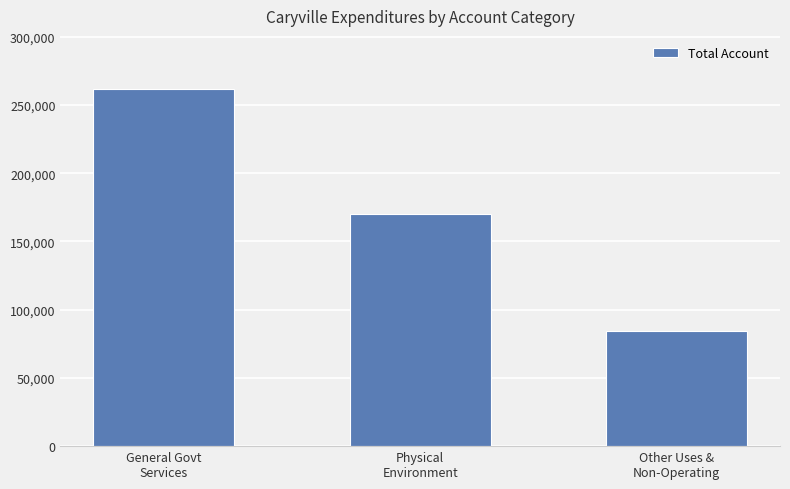

What is the label of the 2nd bar from the left?

Physical
Environment